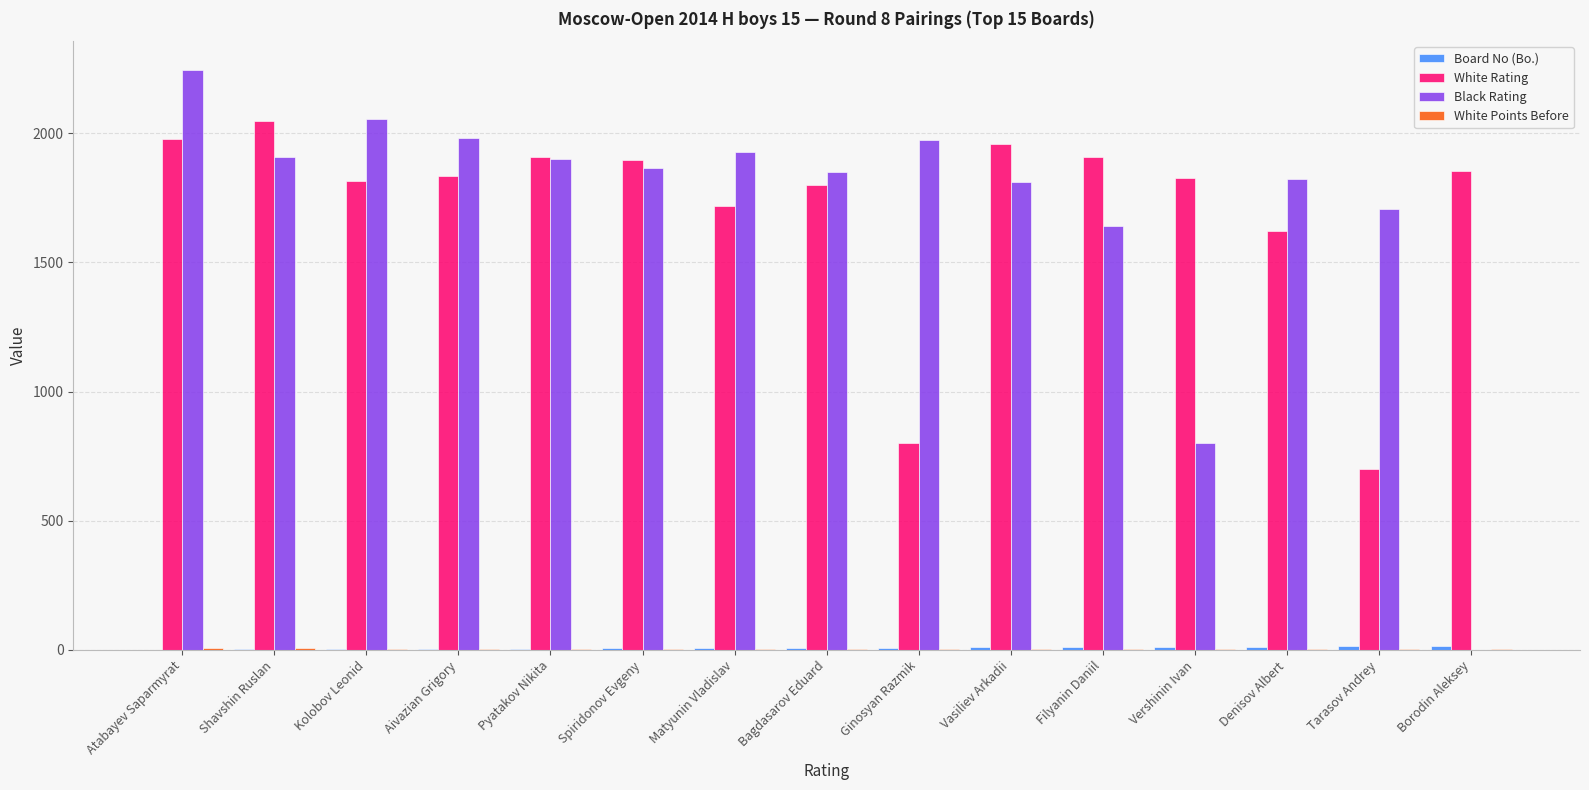

What is the sum of the Black Rating values at Atabayev Saparmyrat and Vasiliev Arkadii?

4054.0